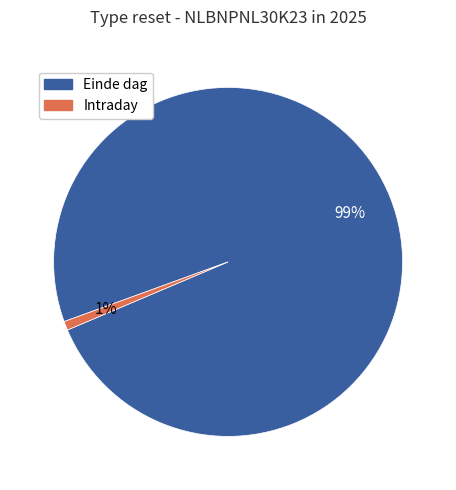

Rank the categories by value from lowest to highest.

Intraday, Einde dag